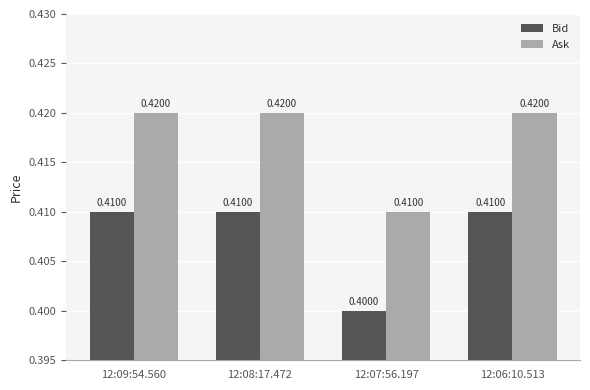

List the series in order of their peak value, highest first.

Ask, Bid